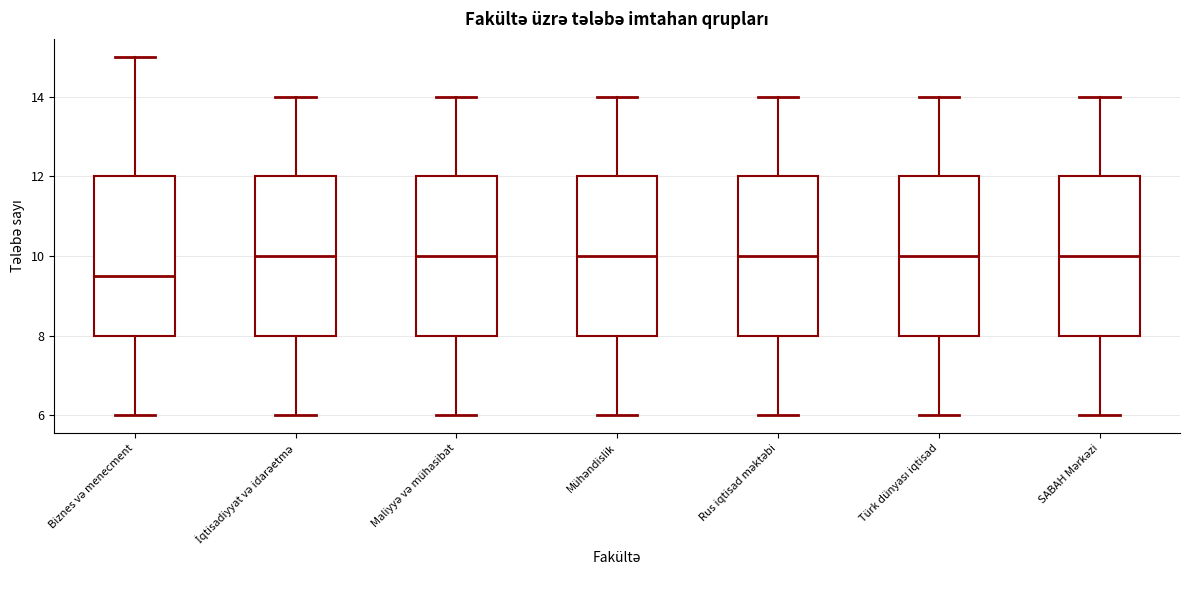

Reading left to right, read every box against the y-axis: the position of its median line, the range the box covers, and the ends of its whiskers. The values are not printed on the chart, so give them approximately, as read against the axis.

Biznes və menecment: median 9.6, box 8.0 to 12.0, whiskers 6.0 to 15.0
İqtisadiyyat və idarəetmə: median 10.0, box 8.0 to 12.0, whiskers 6.0 to 14.0
Maliyyə və mühasibat: median 10.0, box 8.0 to 12.0, whiskers 6.0 to 14.0
Mühəndislik: median 10.0, box 8.0 to 12.0, whiskers 6.0 to 14.0
Rus iqtisad məktəbi: median 10.0, box 8.0 to 12.0, whiskers 6.0 to 14.0
Türk dünyası iqtisad: median 10.0, box 8.0 to 12.0, whiskers 6.0 to 14.0
SABAH Mərkəzi: median 10.0, box 8.0 to 12.0, whiskers 6.0 to 14.0